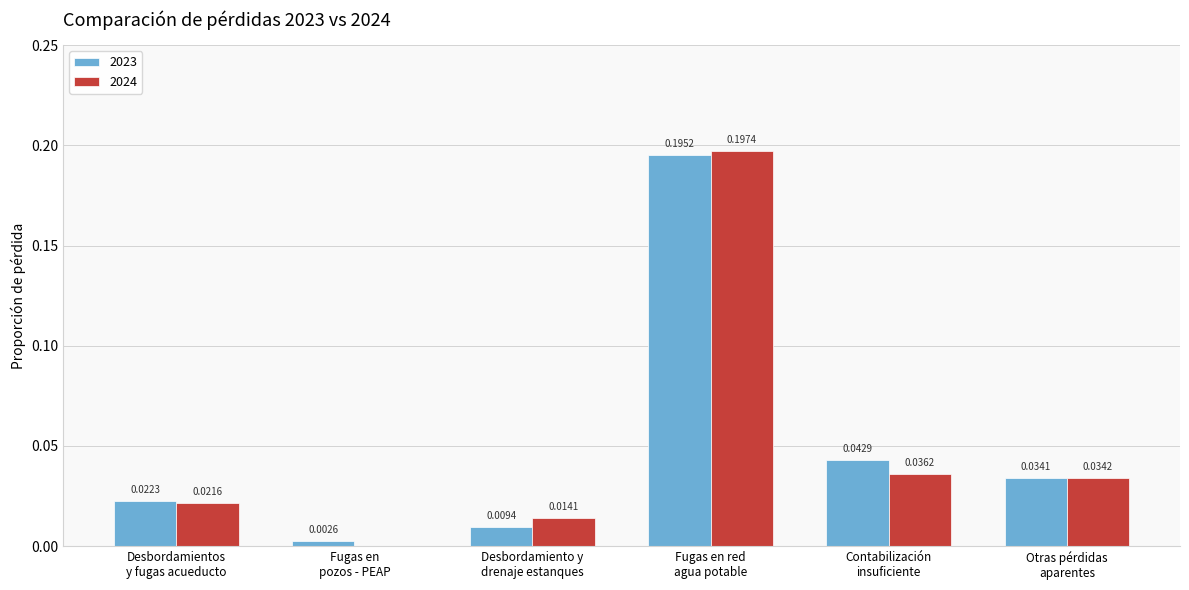

What is the sum of all 2024 values?

0.3